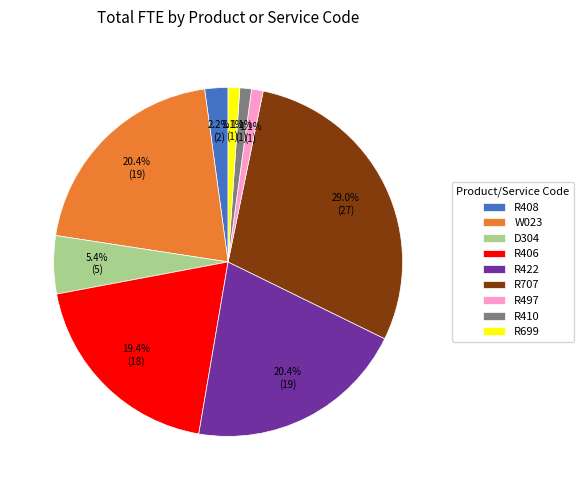

Count the number of slices in the pie.

9